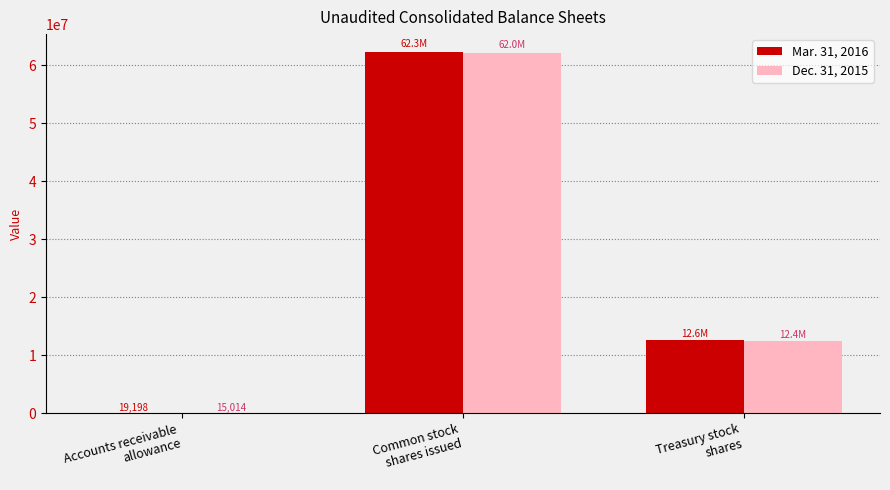

How many groups of bars are there?

3